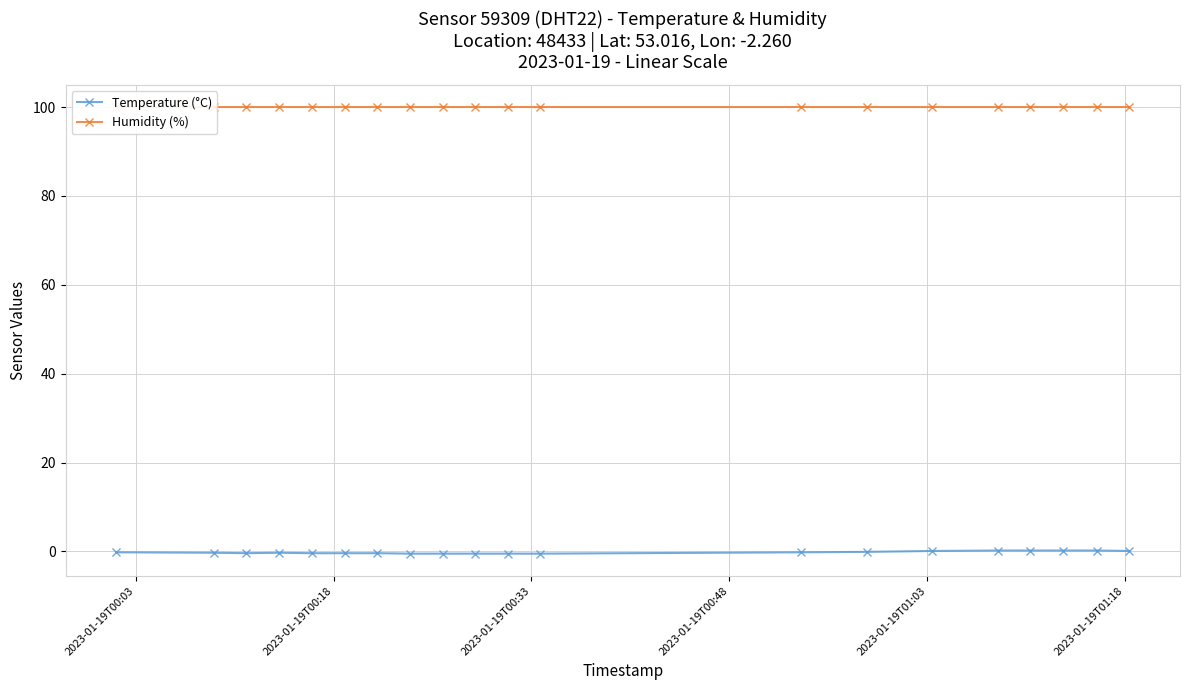

List the series in order of their overall mean, lowest first.

Temperature (°C), Humidity (%)